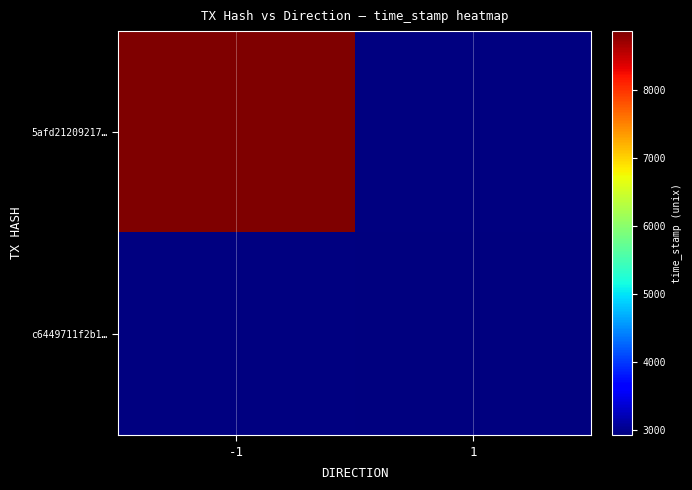

Rank the series by their average value, from highest to lowest.

5afd21209217…, c6449711f2b1…